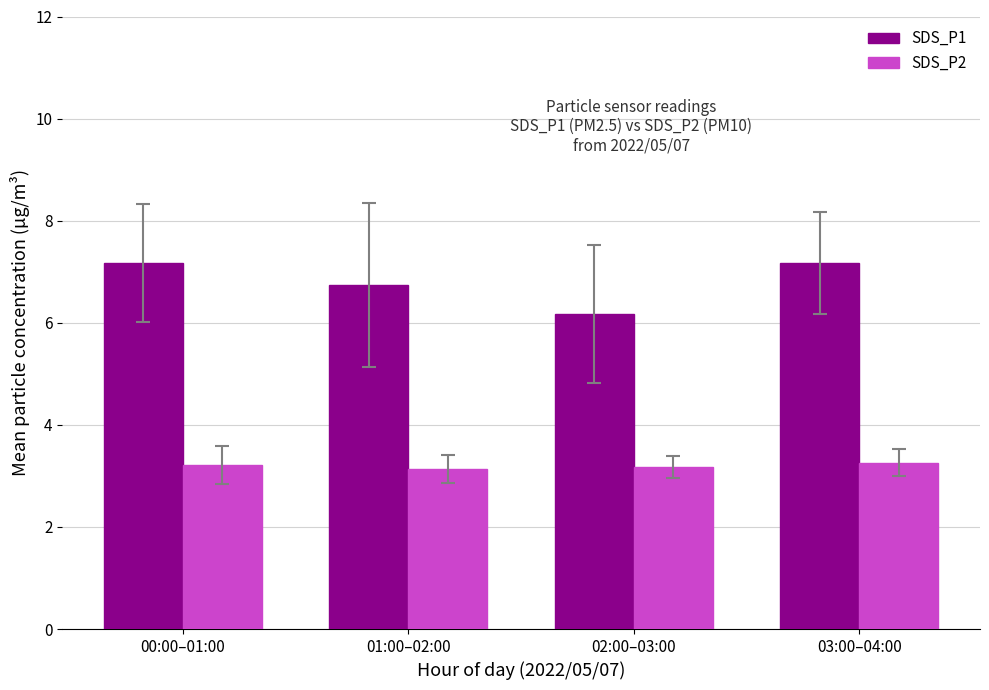

Are the bars horizontal?

No